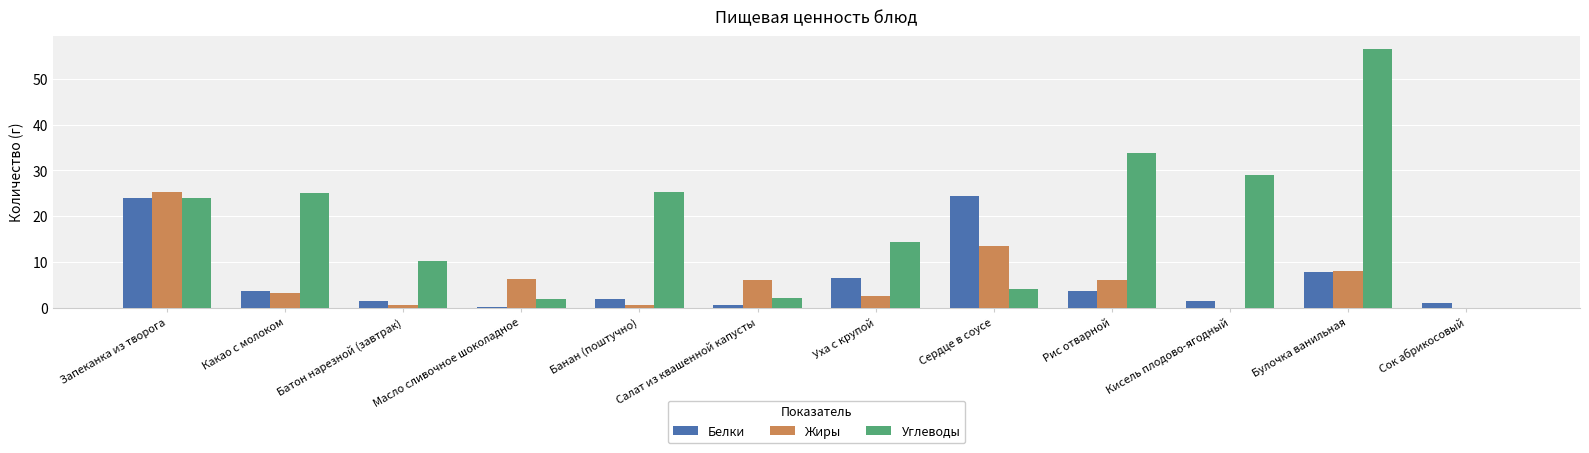

Which series has the largest total across all categories?

Углеводы